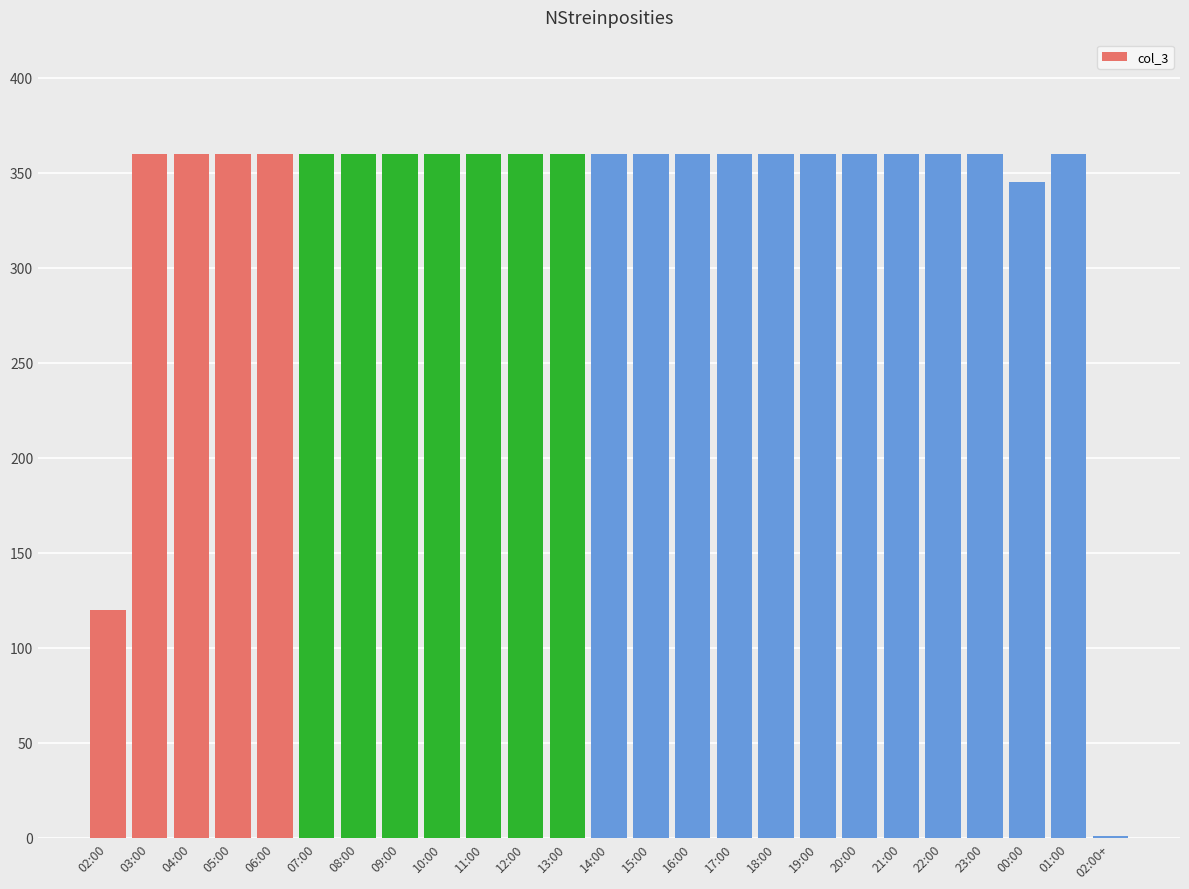

The chart shows a value of 360 at 12:00. True or false?

True